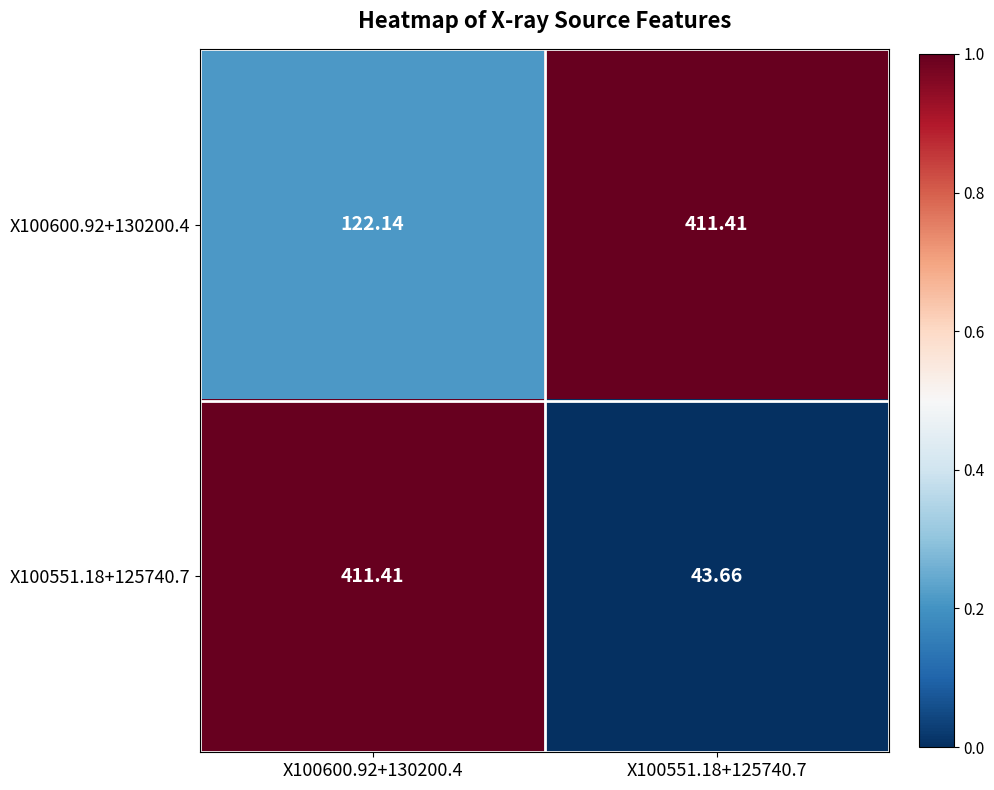

How many data points in X100551.18+125740.7 are above 411?

1